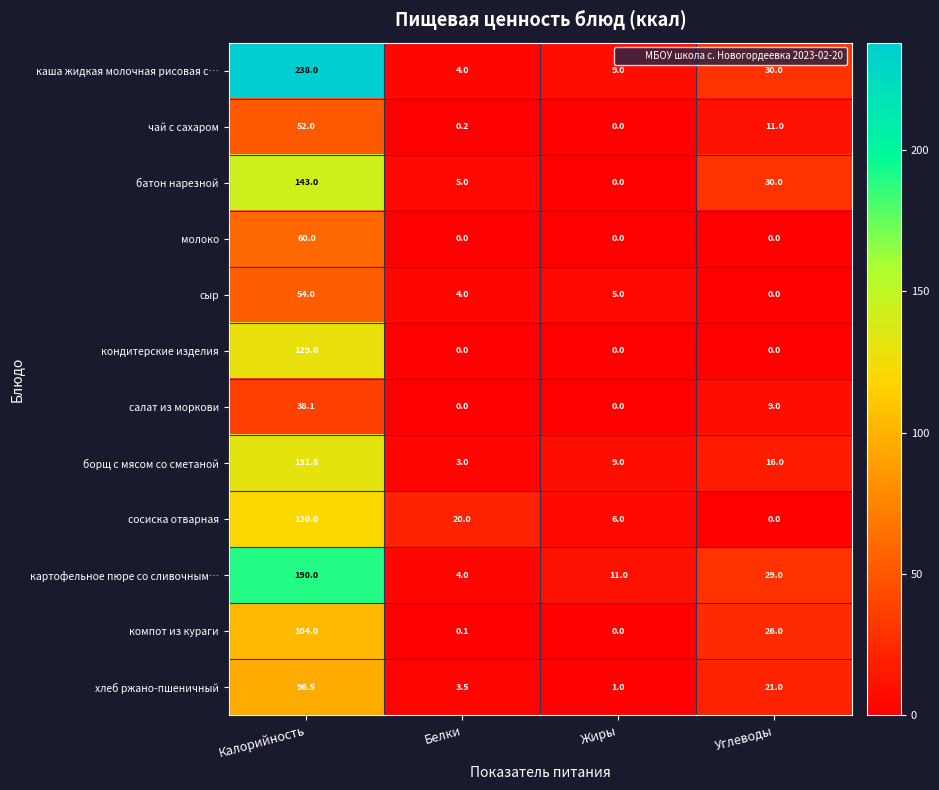

Is it true that картофельное пюре со сливочным… equals 6.5 at Белки?

False